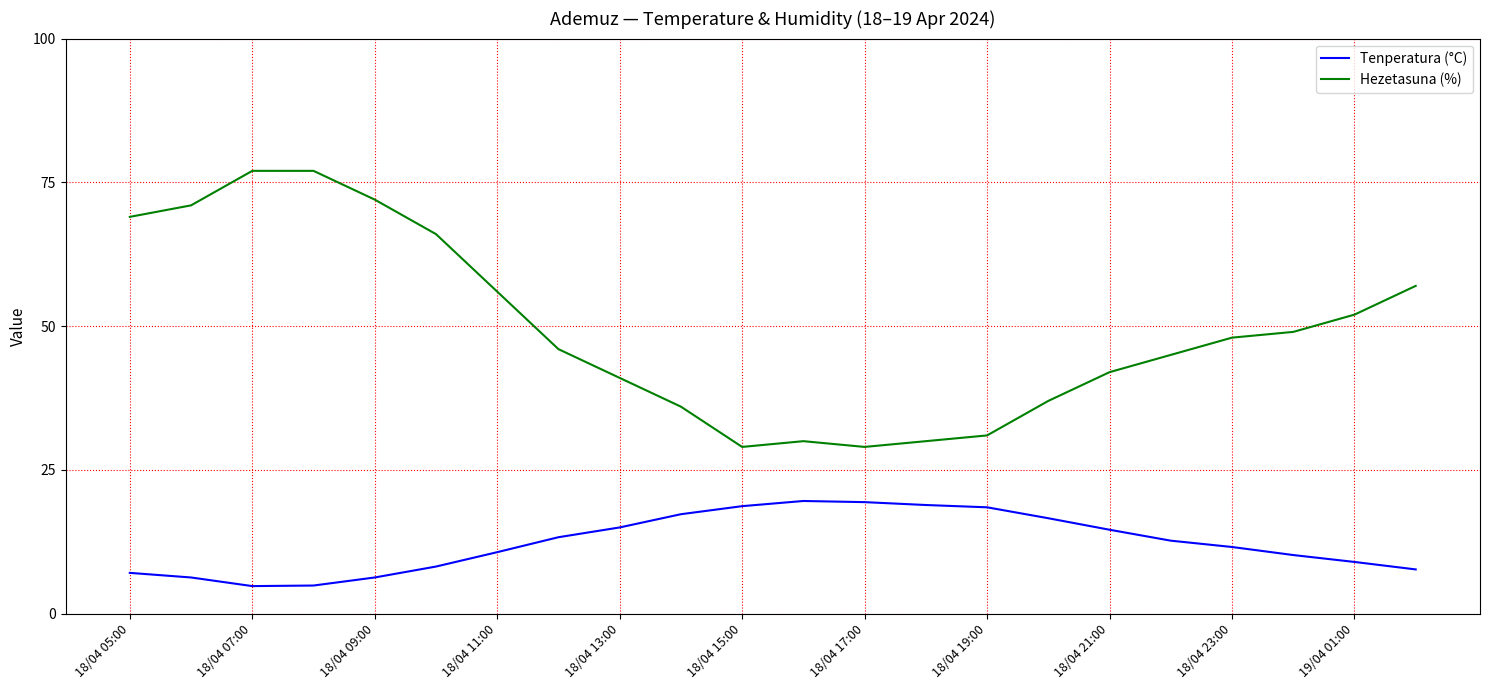

How many lines are shown in the chart?

2